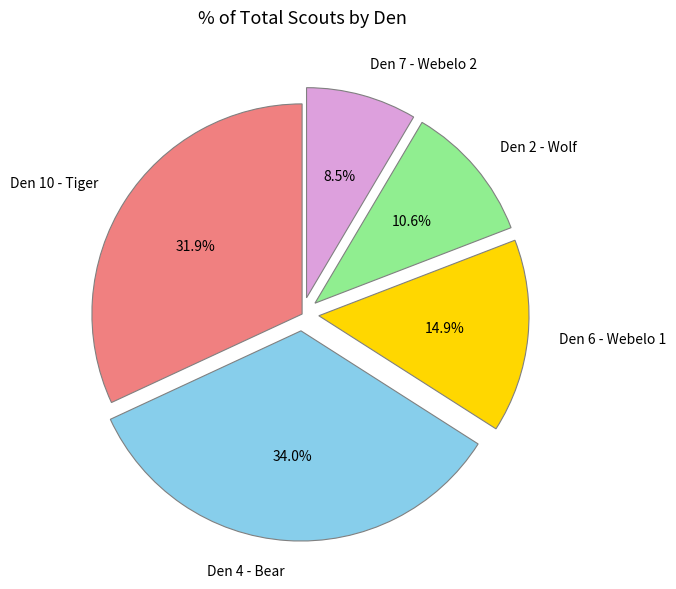

Rank the categories by value from lowest to highest.

Den 7 - Webelo 2, Den 2 - Wolf, Den 6 - Webelo 1, Den 10 - Tiger, Den 4 - Bear